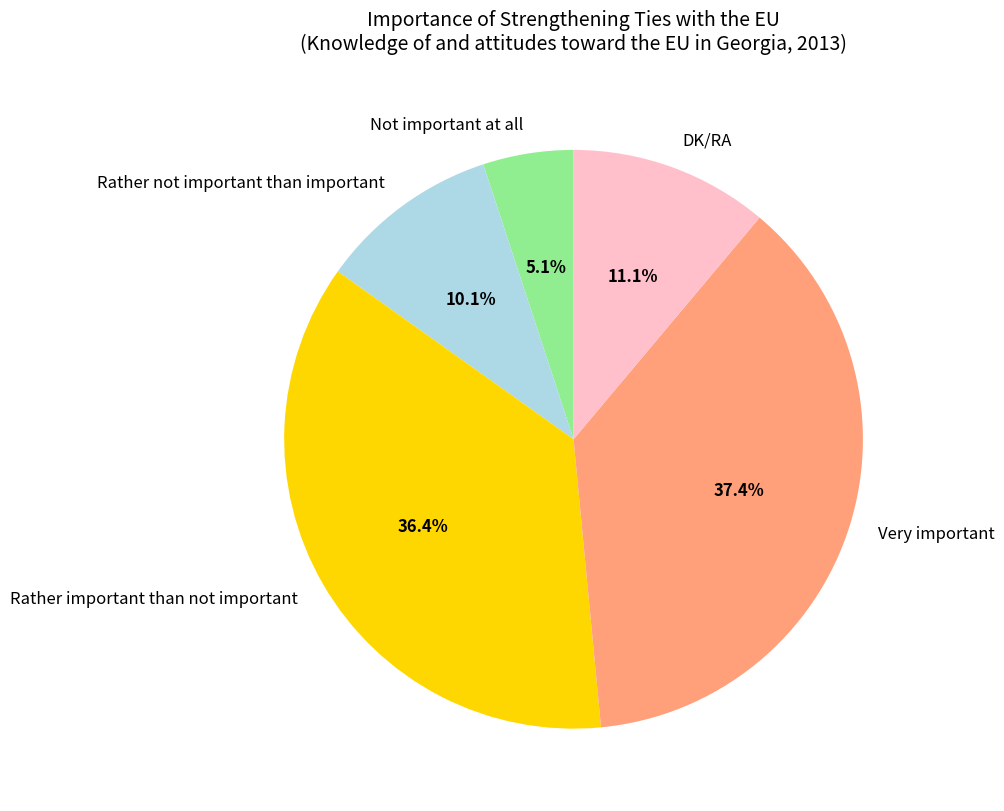

Which has a higher value, Rather not important than important or Not important at all?

Rather not important than important